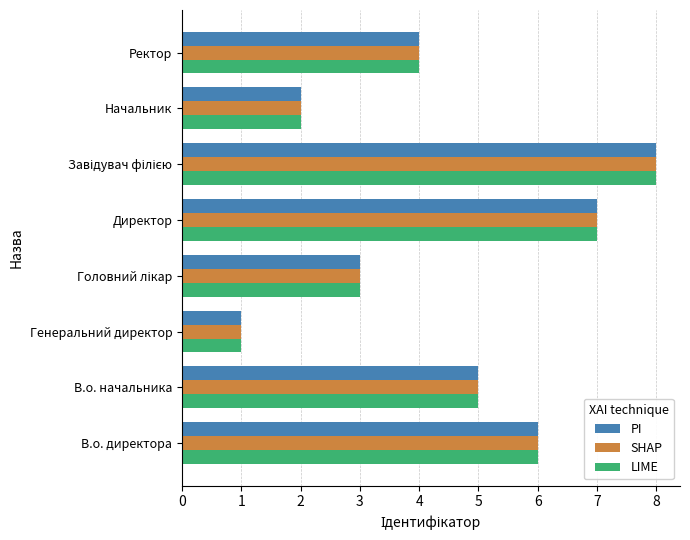

Is it true that LIME equals 4 at Ректор?

True